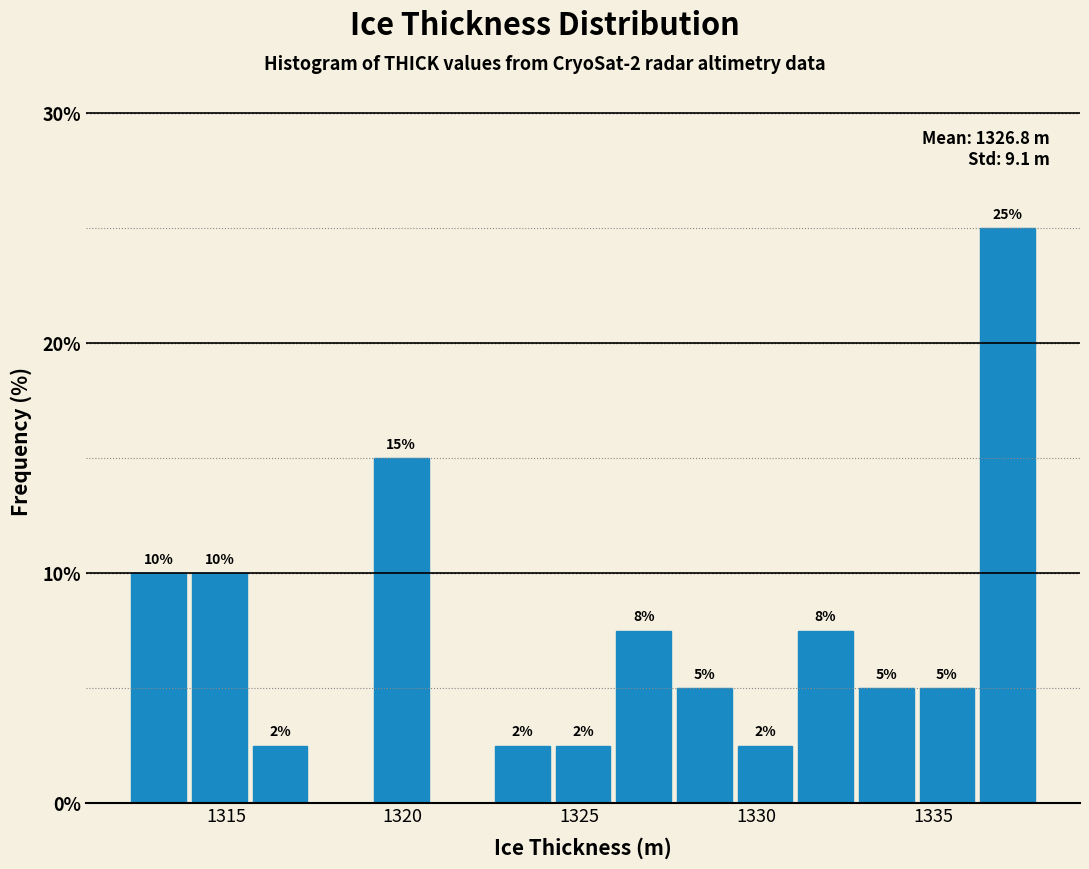

Read against the x-axis, roughly where is the centre of the tallest bar?

1337.0